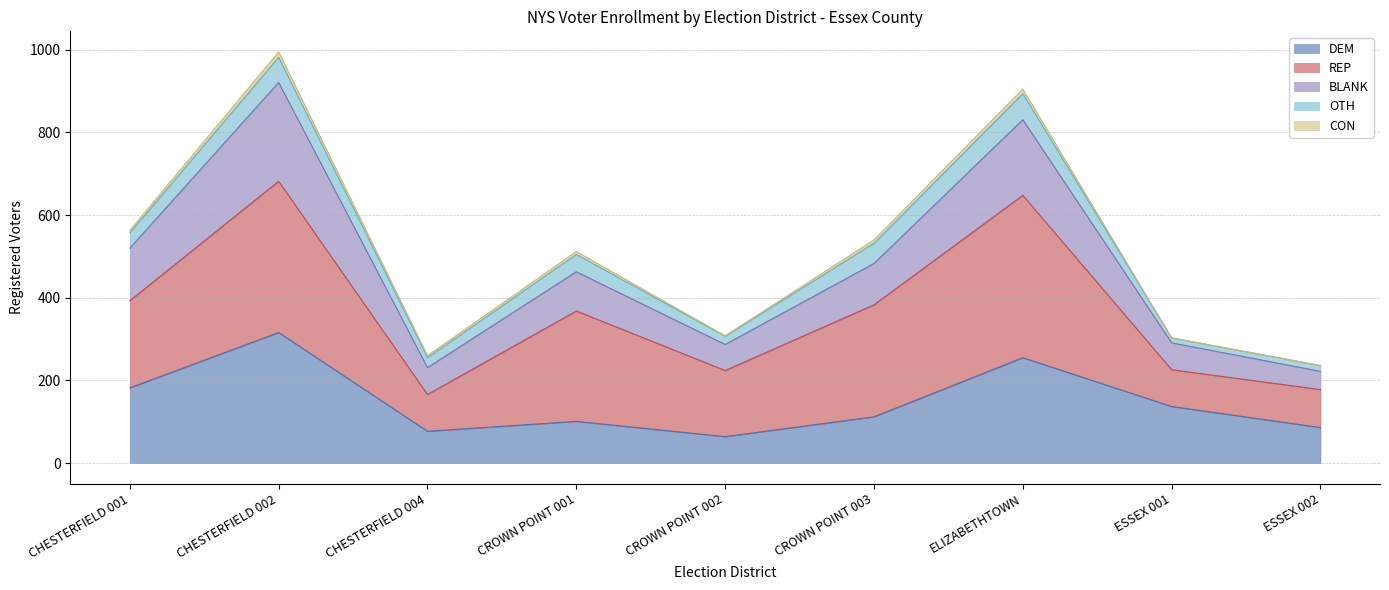

What is the label of the 5th point from the right?

CROWN POINT 002